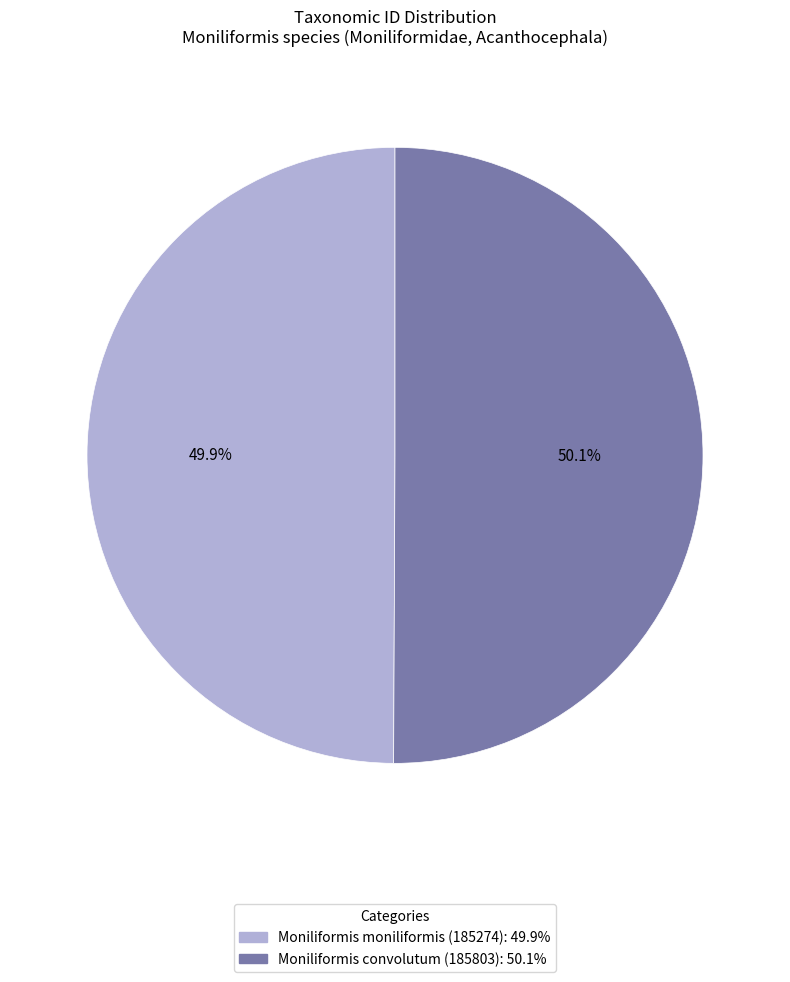

To the nearest percent, what percentage of the pie is Moniliformis moniliformis (185274)?

50%